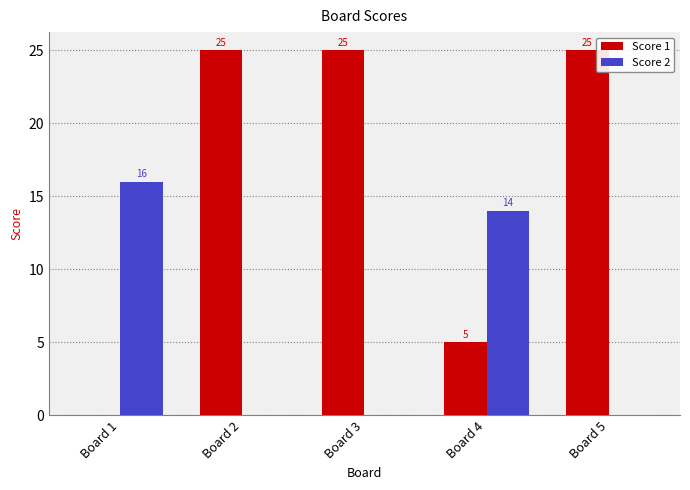

The Score 2 series shows -7 at Board 5. True or false?

False